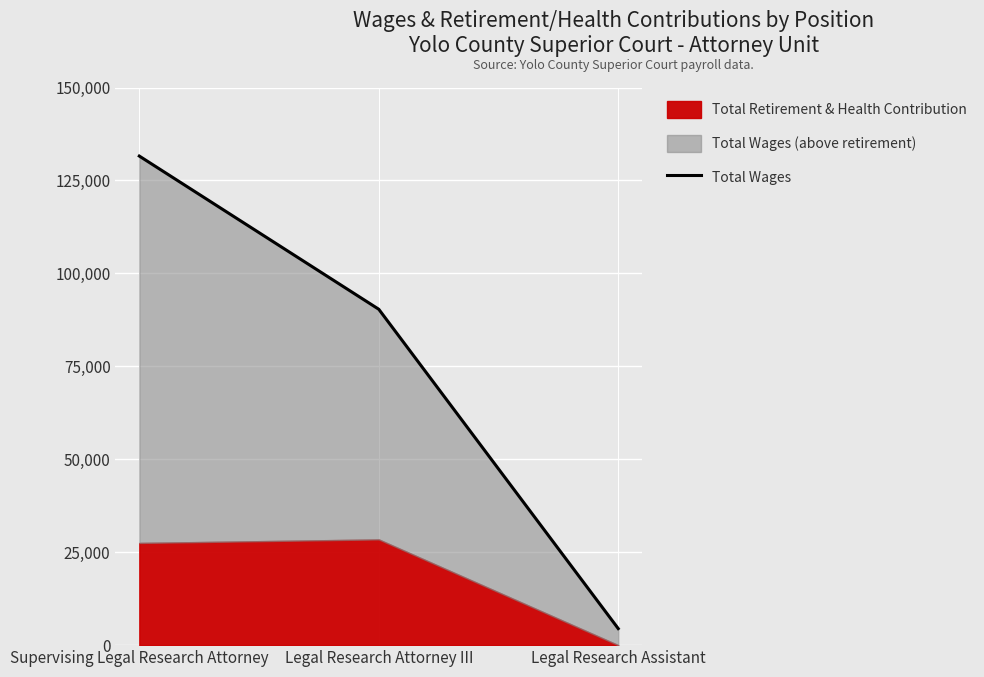

Reading left to right, list all the values displayed in this chart.

Supervising Legal Research Attorney=131556	Legal Research Attorney III=90353	Legal Research Assistant=4450